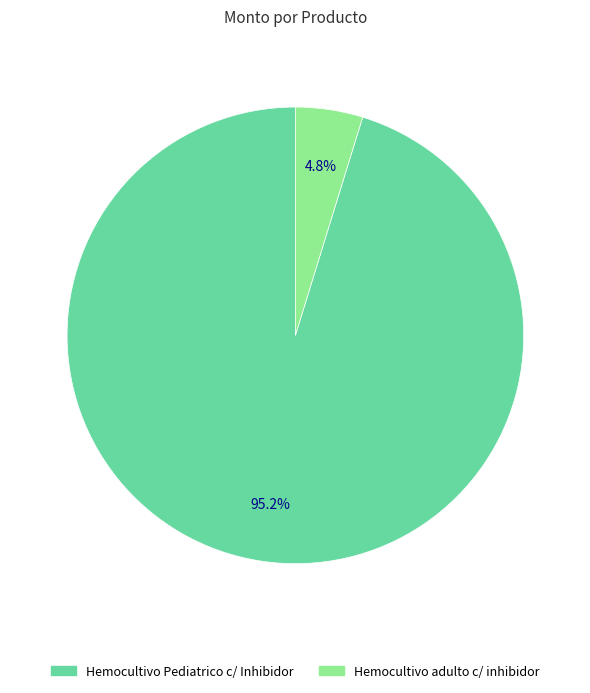

To the nearest percent, what portion does Hemocultivo Pediatrico c/ Inhibidor represent?

95%